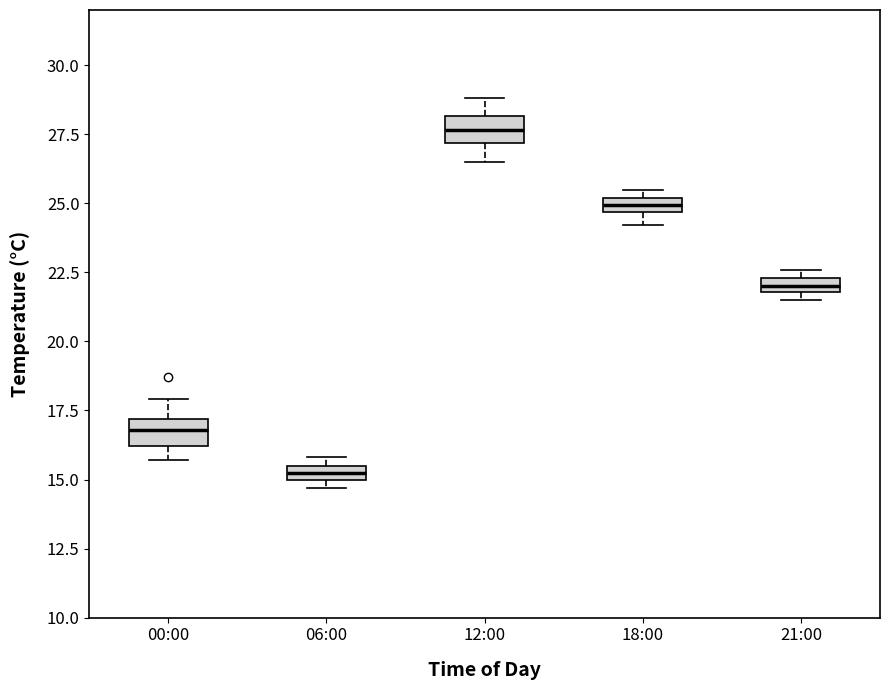

Which box's median line is the lowest?

06:00